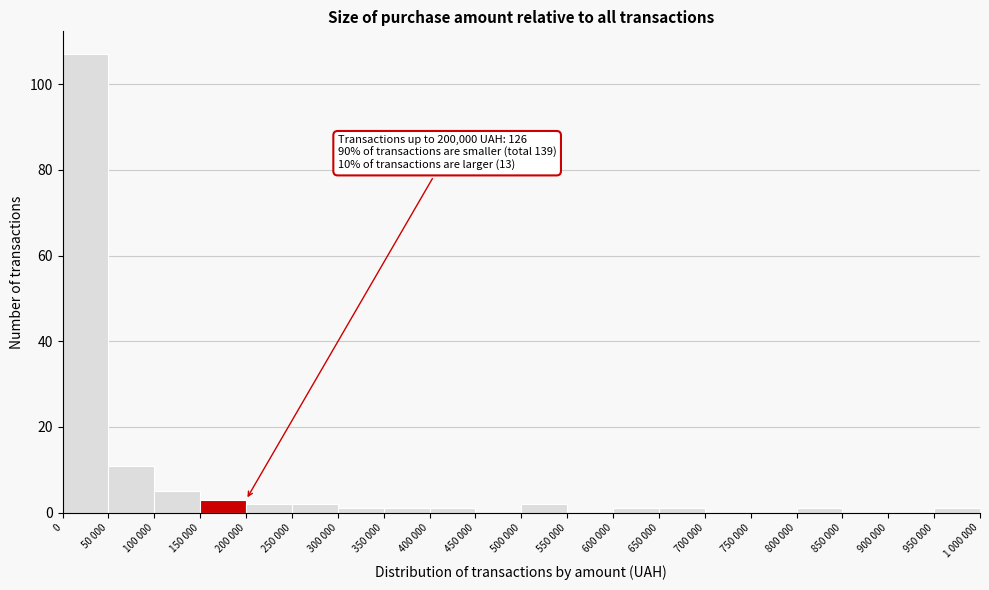

Reading left to right, transcribe all the data shown in this chart.

0=107	50 000=11	100 000=5	150 000=3	200 000=2	250 000=2	300 000=1	350 000=1	400 000=1	450 000=0	500 000=2	550 000=0	600 000=1	650 000=1	700 000=0	750 000=0	800 000=1	850 000=0	900 000=0	950 000=1